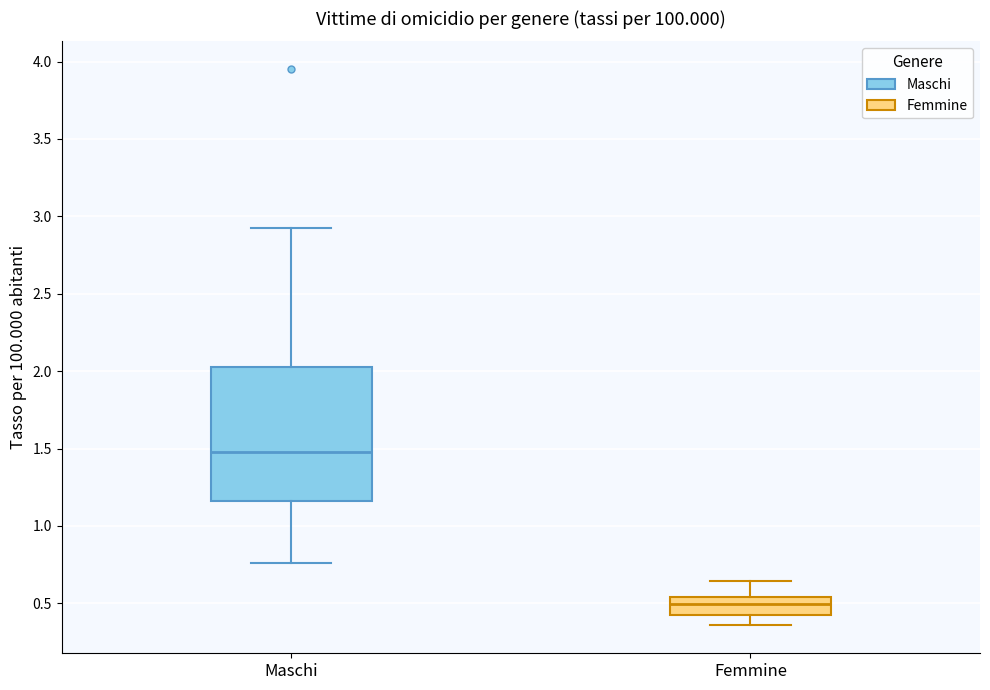

Comparing the boxes themselves (not the whiskers), which one is the tallest?

Maschi